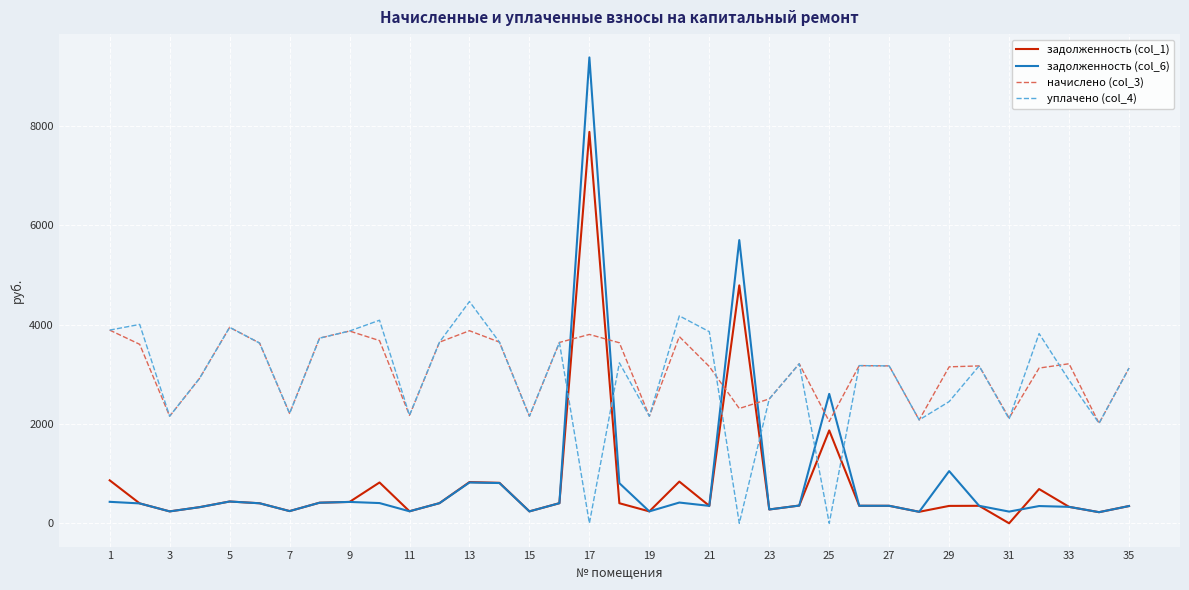

How many intersections are there between задолженность (col_1) and уплачено (col_4)?

6